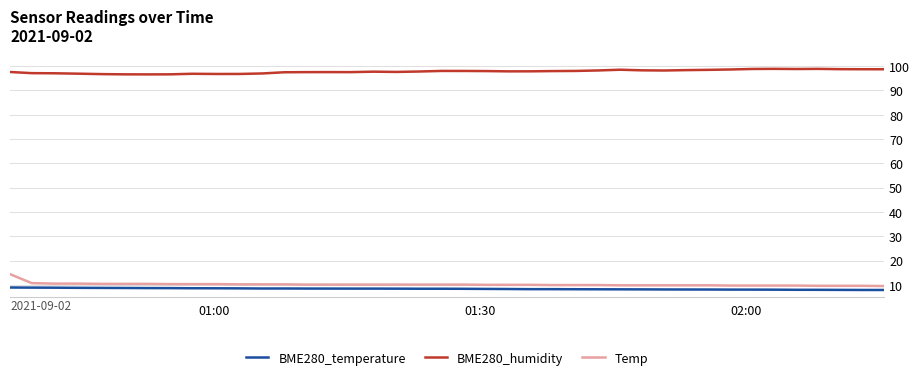

At how many categories does at least one series exceed 23?

40